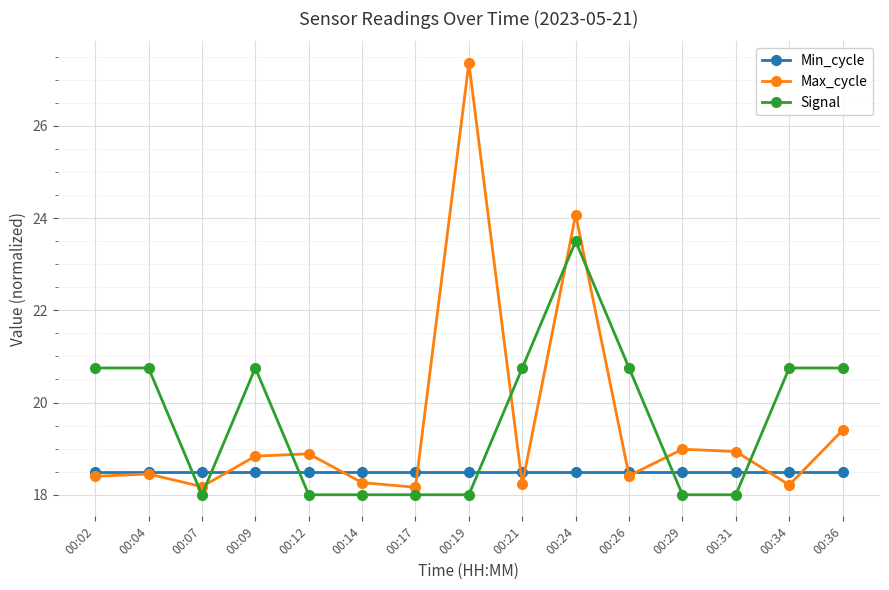

What is the value of the Min_cycle point at the 10th from the left?

18.5